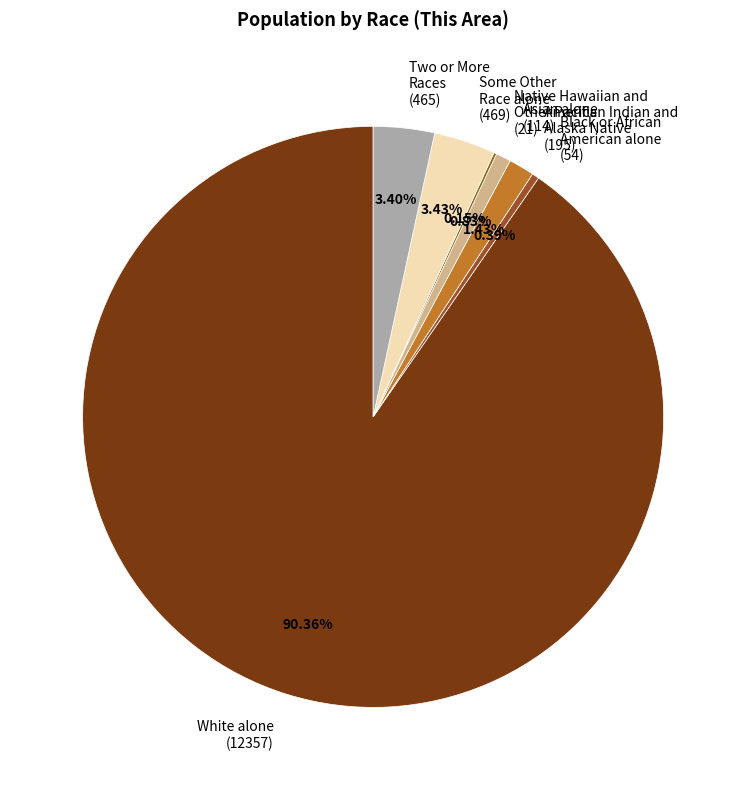

Is the sum of White alone (12357) and American Indian and Alaska Native (195) greater than half?

Yes